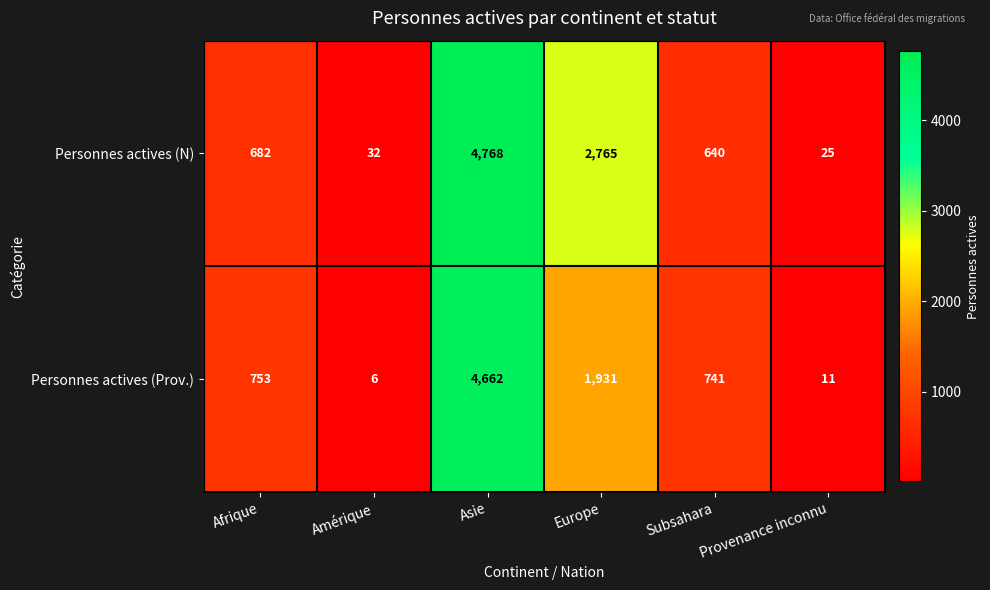

Rank the series by their maximum value, from highest to lowest.

Personnes actives (N), Personnes actives (Prov.)